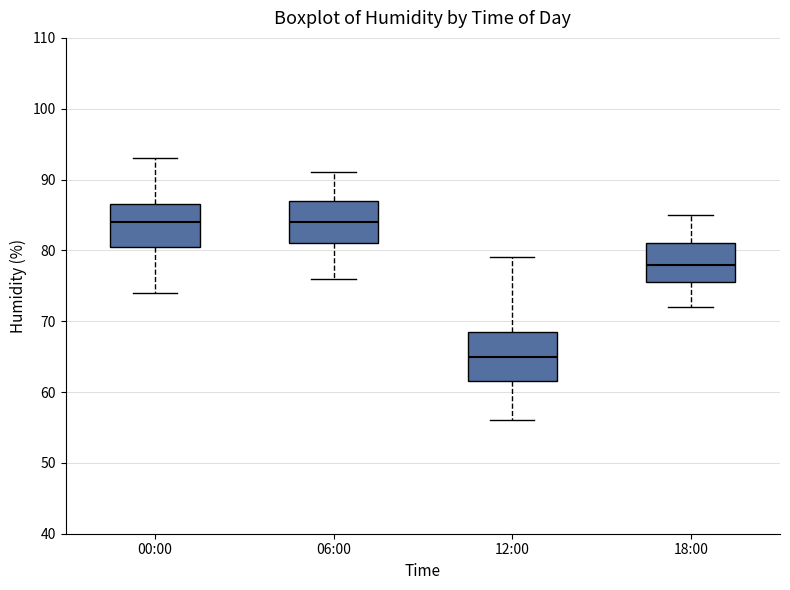

Reading left to right, read every box against the y-axis: the position of its median line, the range the box covers, and the ends of its whiskers. The values are not printed on the chart, so give them approximately, as read against the axis.

00:00: median 84, box 81 to 87, whiskers 74 to 93
06:00: median 84, box 81 to 87, whiskers 76 to 91
12:00: median 65, box 62 to 69, whiskers 56 to 79
18:00: median 78, box 76 to 81, whiskers 72 to 85